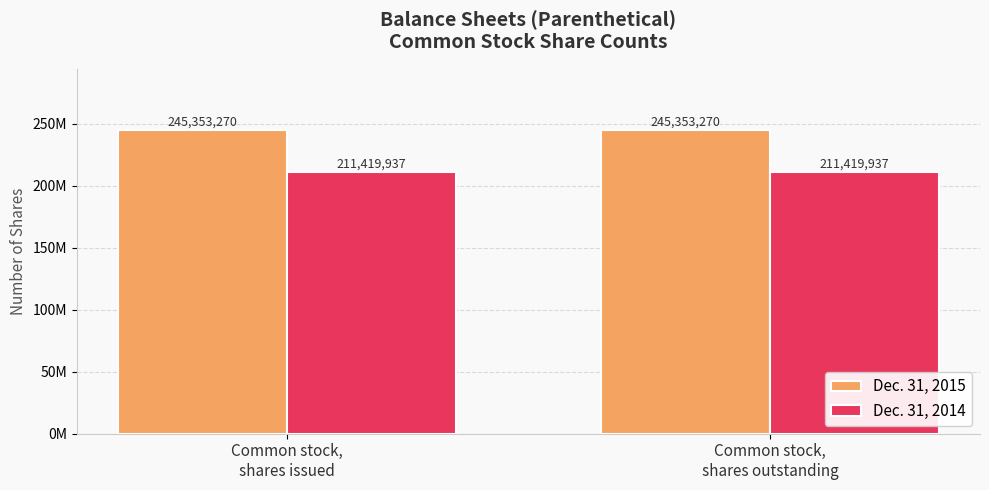

List the series in order of their peak value, lowest first.

Dec. 31, 2014, Dec. 31, 2015